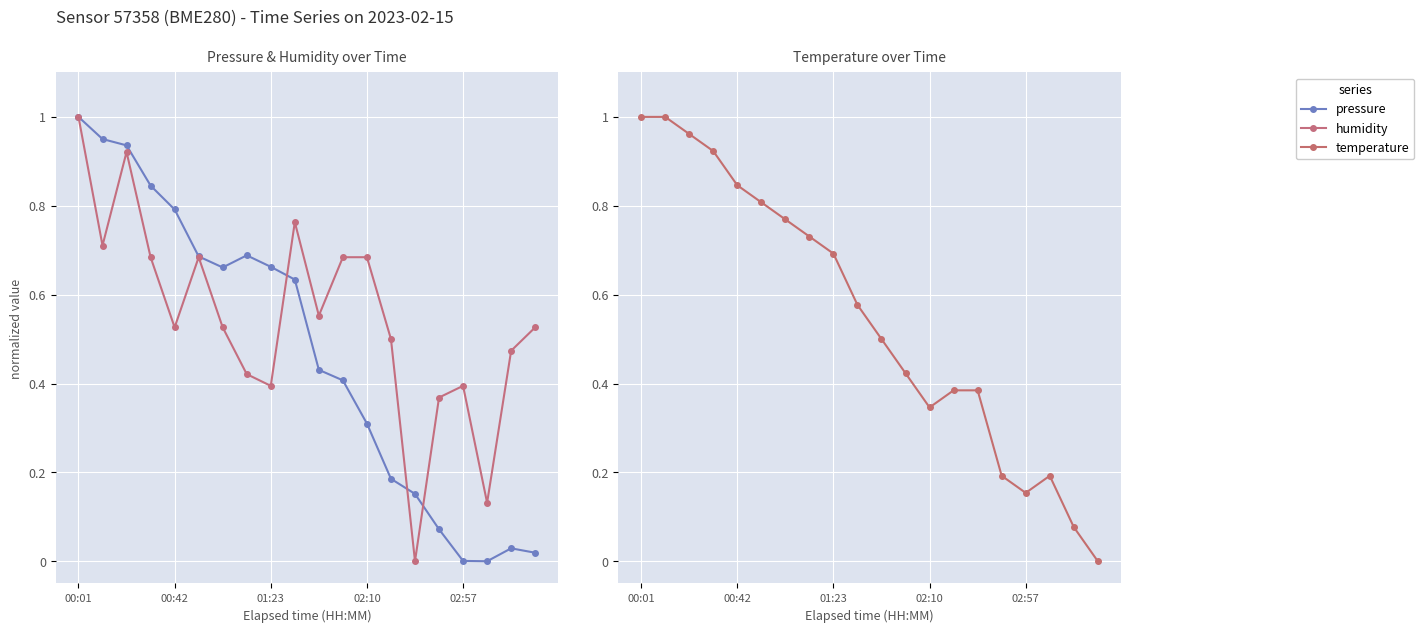

Reading left to right, what are all the values shown in this chart?

pressure: 1.0	1.0	0.9	0.8	0.8	0.7	0.7	0.7	0.7	0.6	0.4	0.4	0.3	0.2	0.2	0.1	0.0	0.0	0.0	0.0
humidity: 1.0	0.7	0.9	0.7	0.5	0.7	0.5	0.4	0.4	0.8	0.6	0.7	0.7	0.5	0.0	0.4	0.4	0.1	0.5	0.5
temperature: 1.0	1.0	1.0	0.9	0.8	0.8	0.8	0.7	0.7	0.6	0.5	0.4	0.3	0.4	0.4	0.2	0.2	0.2	0.1	0.0